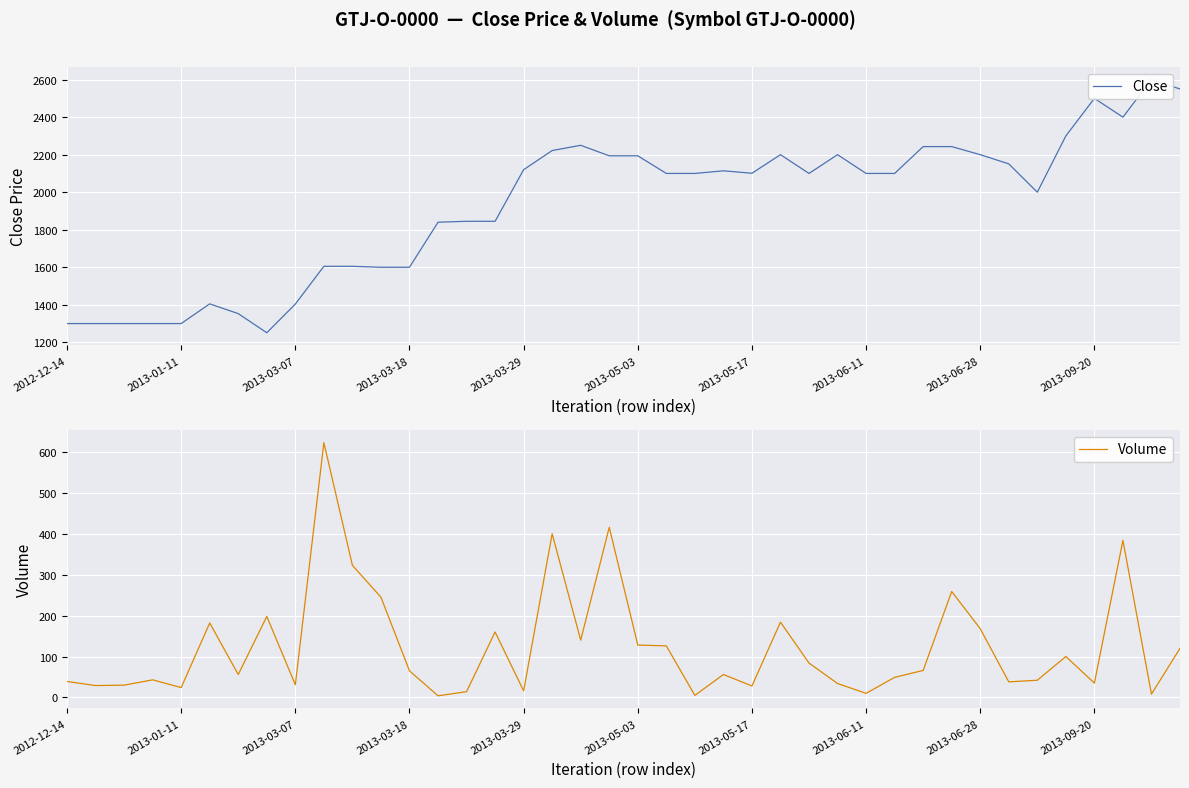

List the series in order of their overall mean, lowest first.

Volume, Close